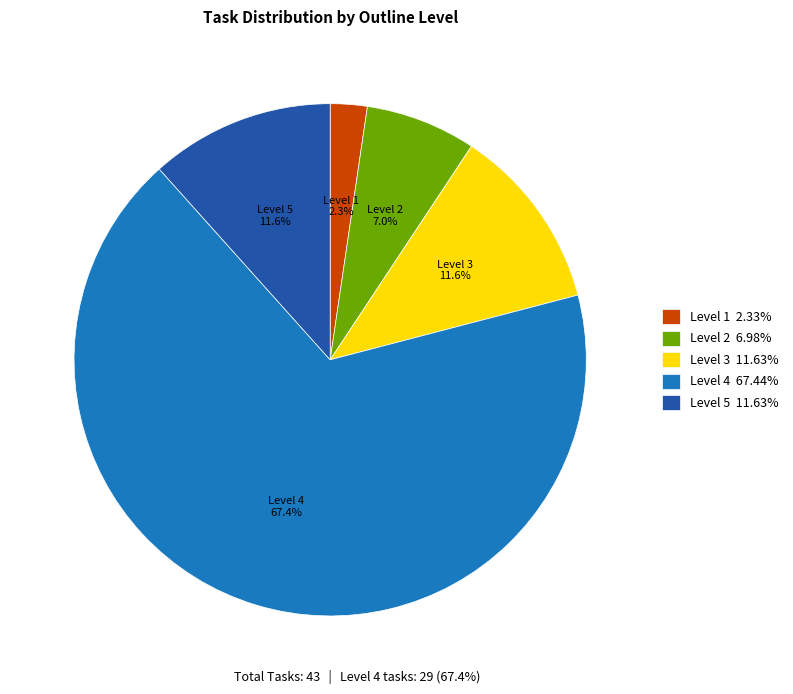

Is Level 4 the majority of the pie?

Yes